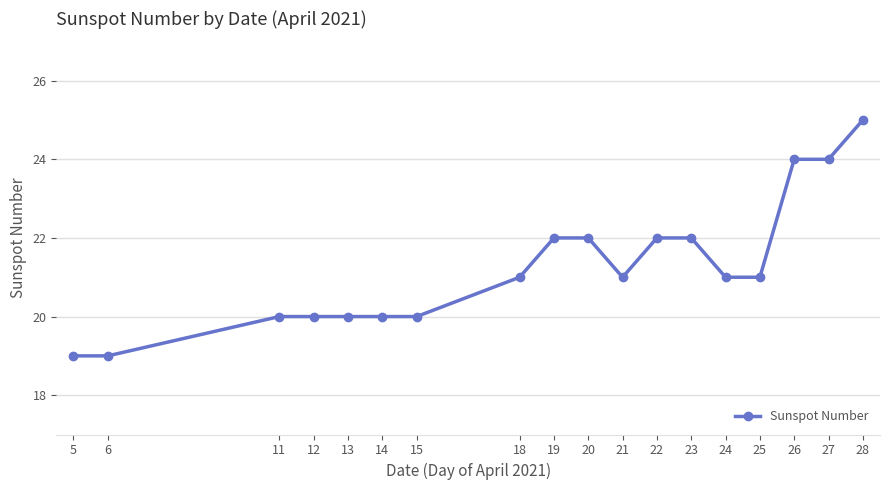

Reading right to left, what are all the values shown in this chart?

28=25	27=24	26=24	25=21	24=21	23=22	22=22	21=21	20=22	19=22	18=21	15=20	14=20	13=20	12=20	11=20	6=19	5=19